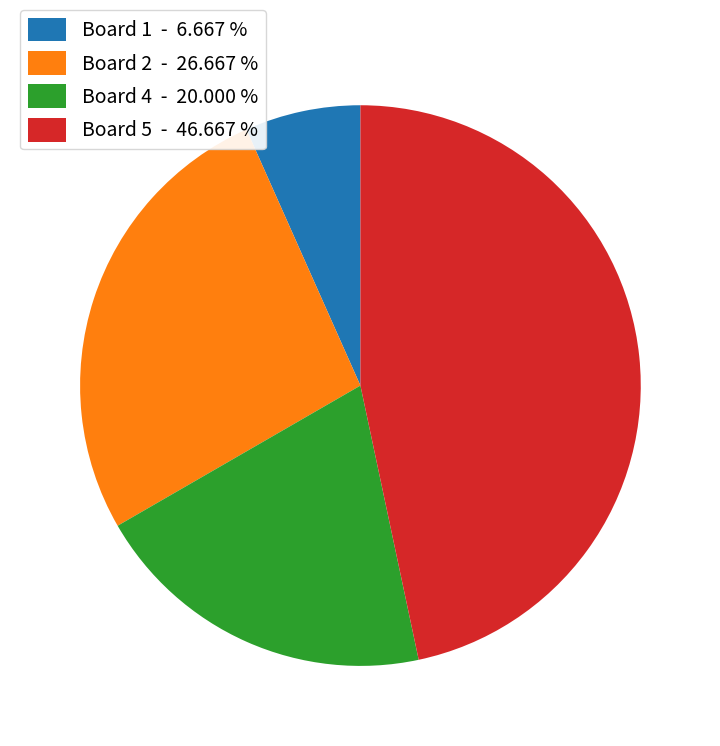

Do Board 2 - 26.667 % and Board 5 - 46.667 % together represent more than half of the pie?

Yes